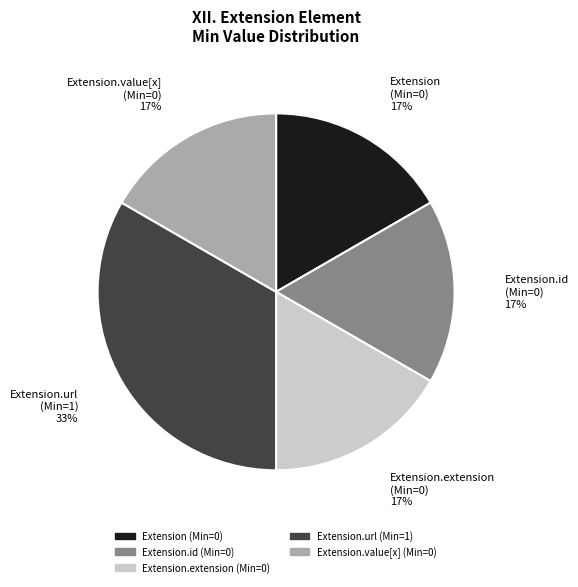

Which category has the biggest portion of the pie?

Extension.url (Min=1)